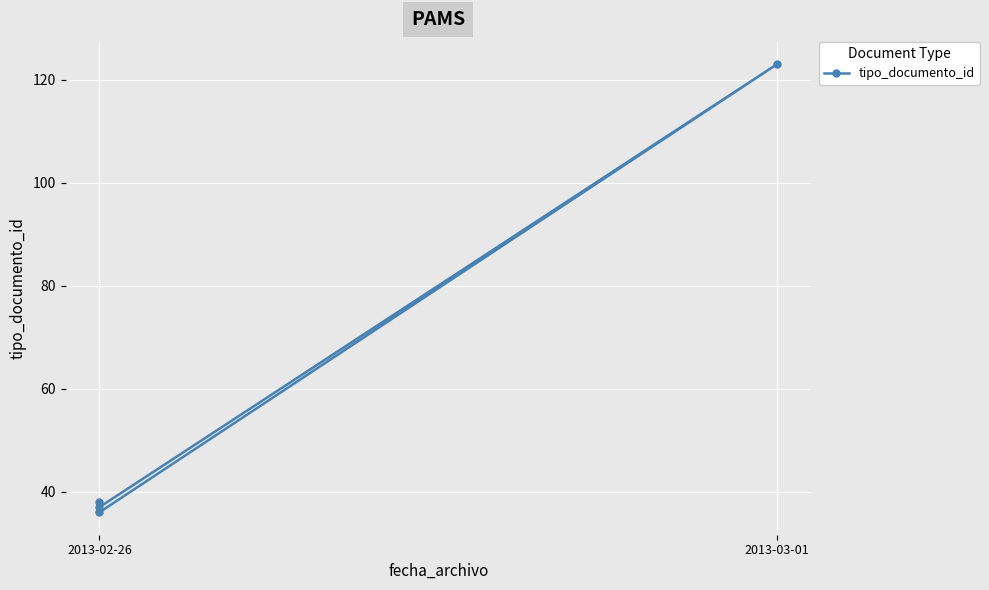

What value does the data have at 2013-02-26?

37